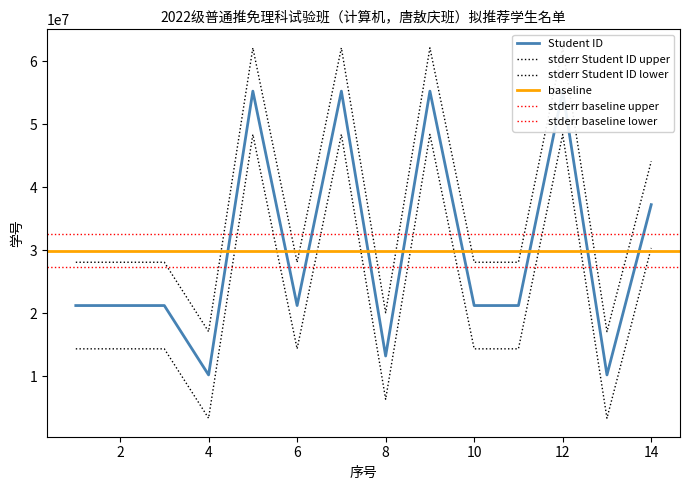

What is the average value?

29934911